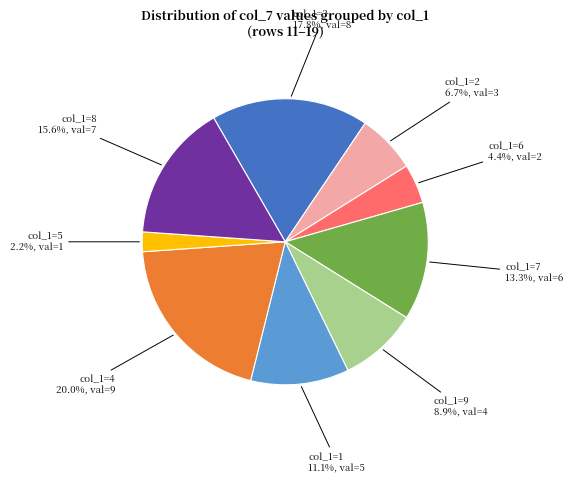

Does any single category account for the majority?

No